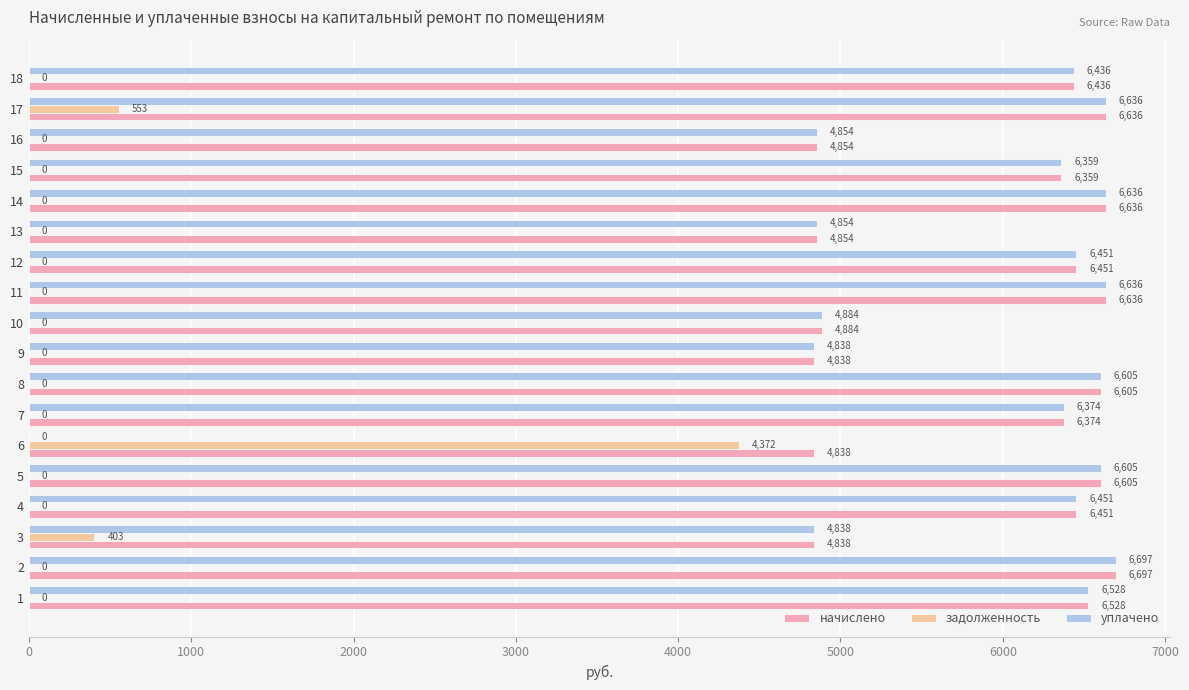

What is the highest value of the уплачено series?

6697.0